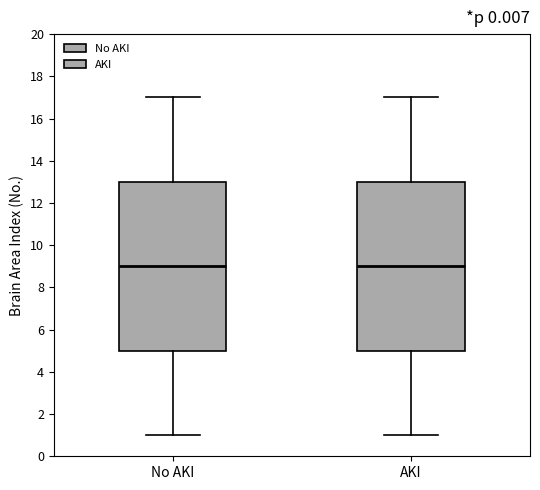

Reading left to right, read every box against the y-axis: the position of its median line, the range the box covers, and the ends of its whiskers. The values are not printed on the chart, so give them approximately, as read against the axis.

No AKI: median 9, box 5 to 13, whiskers 1 to 17
AKI: median 9, box 5 to 13, whiskers 1 to 17